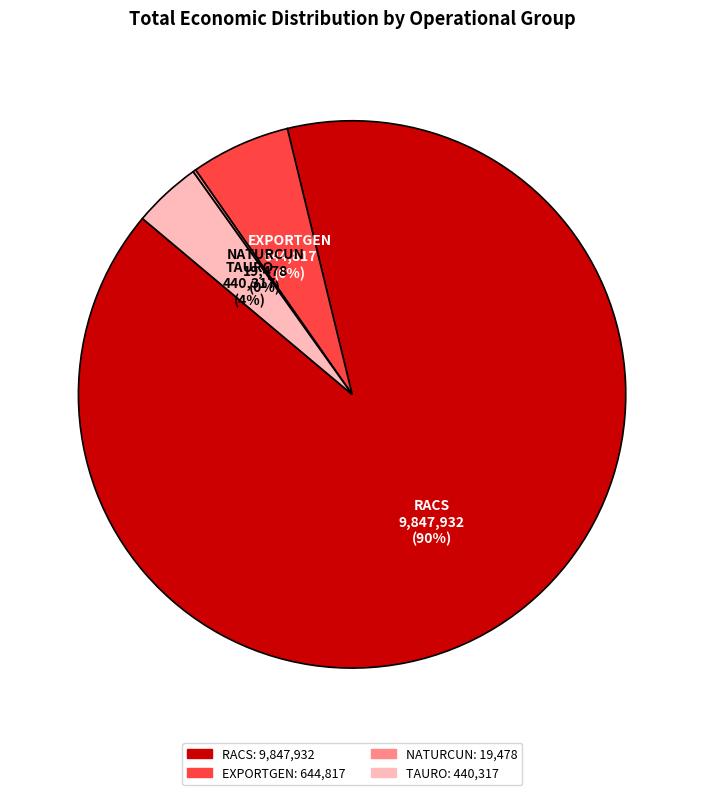

What is the largest slice in the pie chart?

RACS